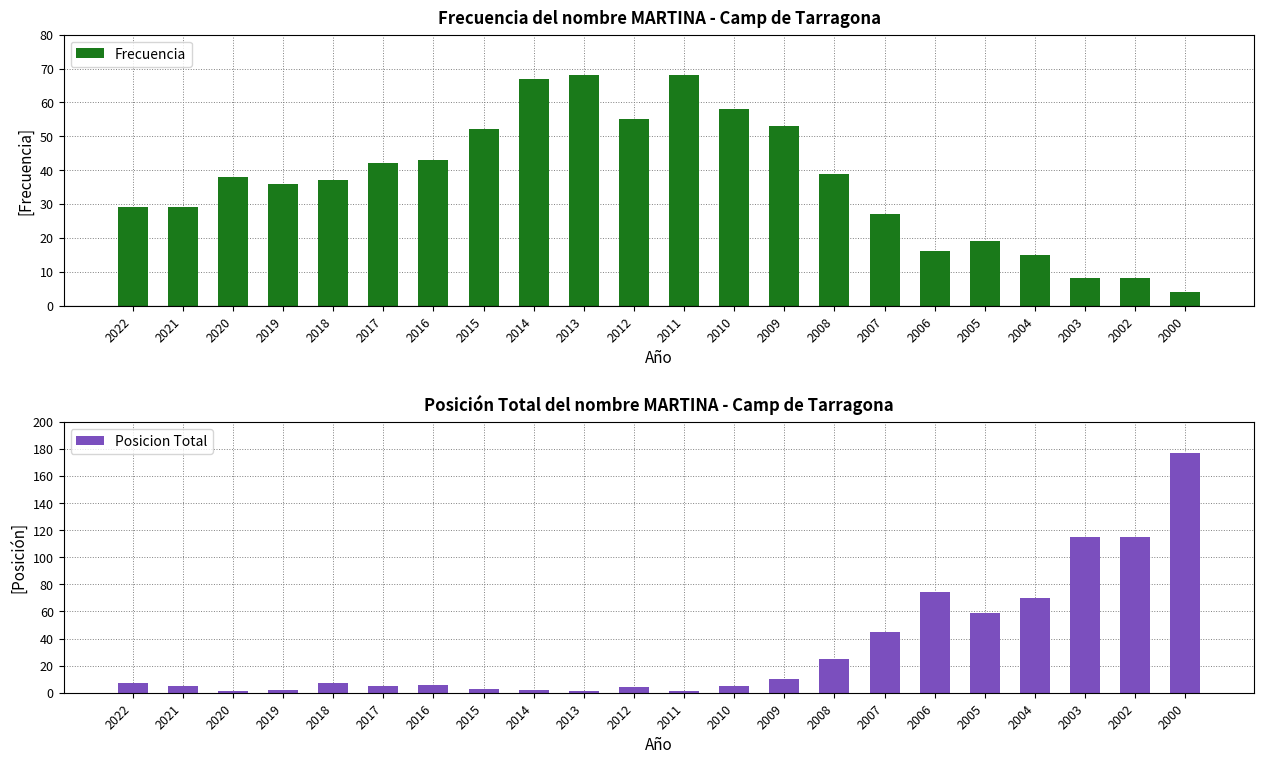

What is the total value across all series at 2003?

123